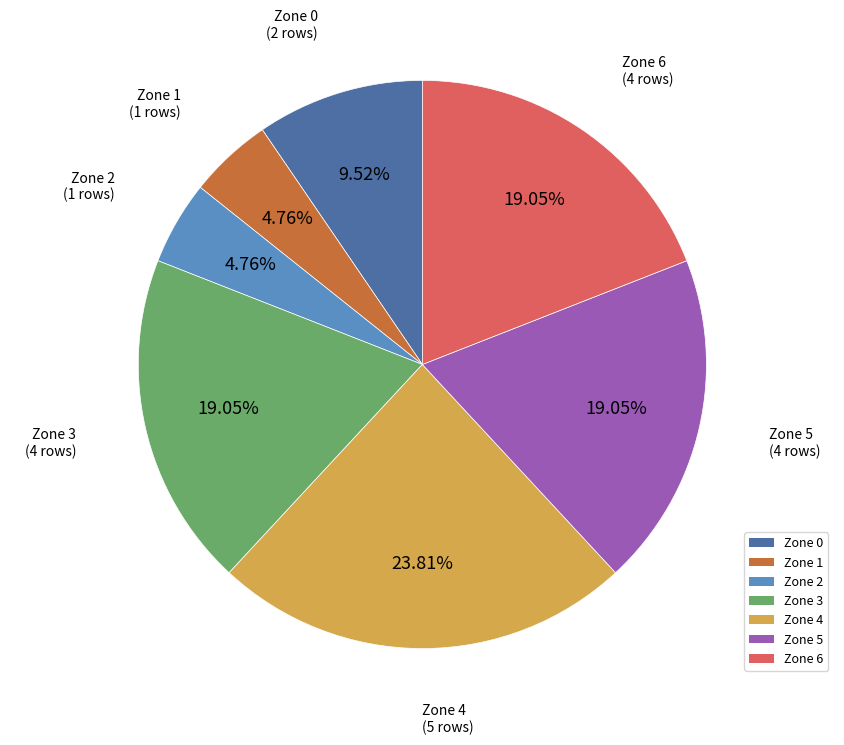

To the nearest percent, what portion does Zone 6 represent?

19%